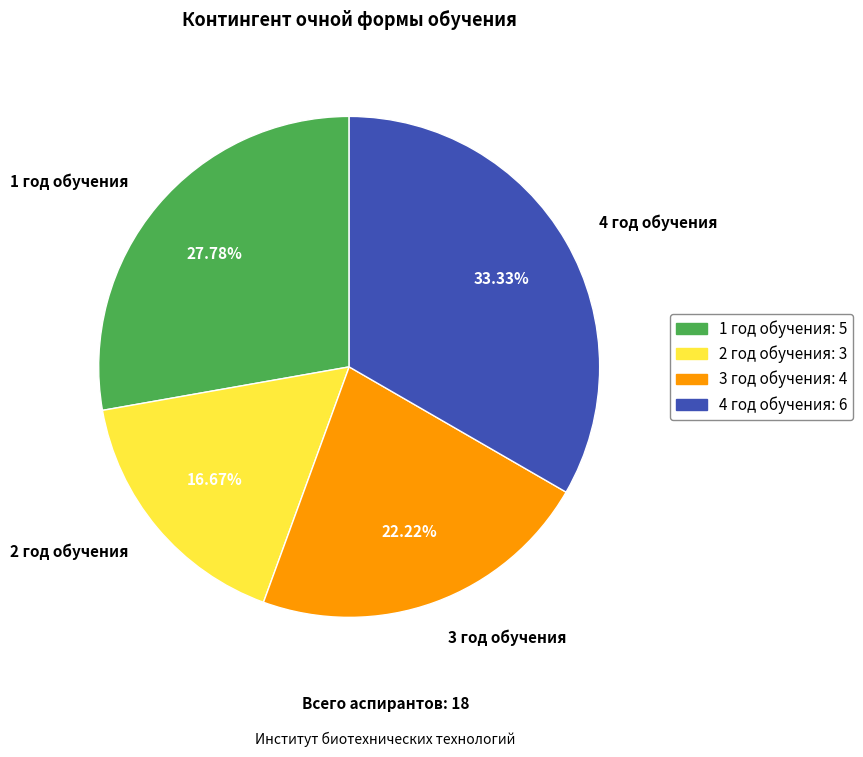

Is it true that 2 год обучения is 4% of the pie?

False